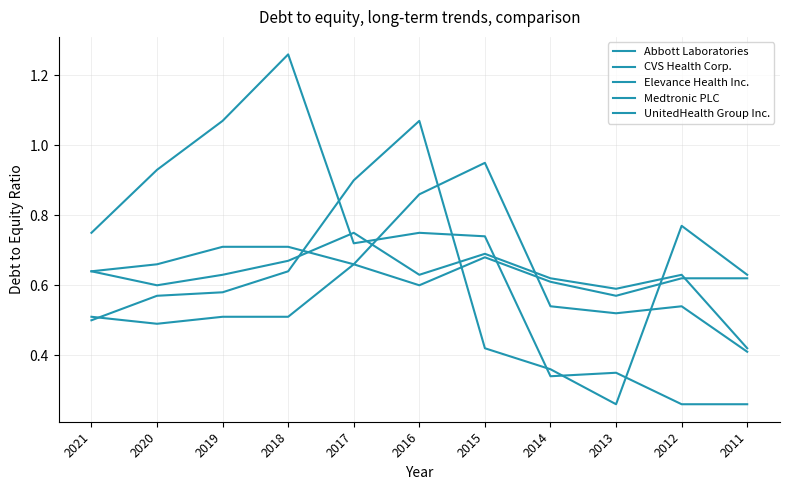

Reading right to left, transcribe all the data shown in this chart.

Abbott Laboratories: 0.6	0.8	0.3	0.4	0.4	1.1	0.9	0.6	0.6	0.6	0.5
CVS Health Corp.: 0.3	0.3	0.3	0.3	0.7	0.8	0.7	1.3	1.1	0.9	0.8
Elevance Health Inc.: 0.4	0.6	0.6	0.6	0.7	0.6	0.8	0.7	0.6	0.6	0.6
Medtronic PLC: 0.6	0.6	0.6	0.6	0.7	0.6	0.7	0.5	0.5	0.5	0.5
UnitedHealth Group Inc.: 0.4	0.5	0.5	0.5	0.9	0.9	0.7	0.7	0.7	0.7	0.6